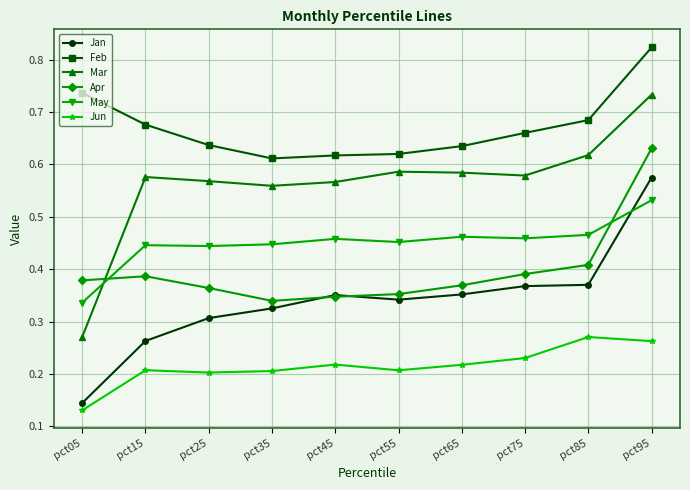

Which category has the lowest value across all series?

pct05